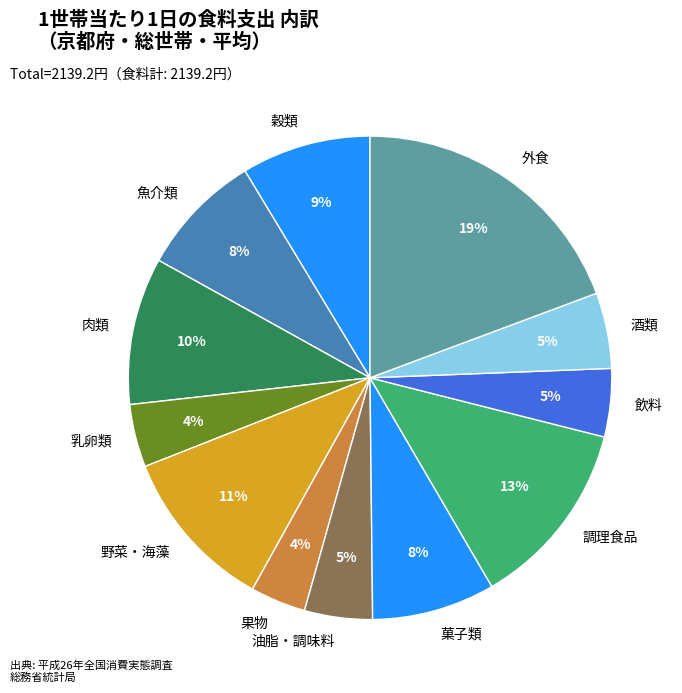

Is there any slice that represents more than half of the pie?

No